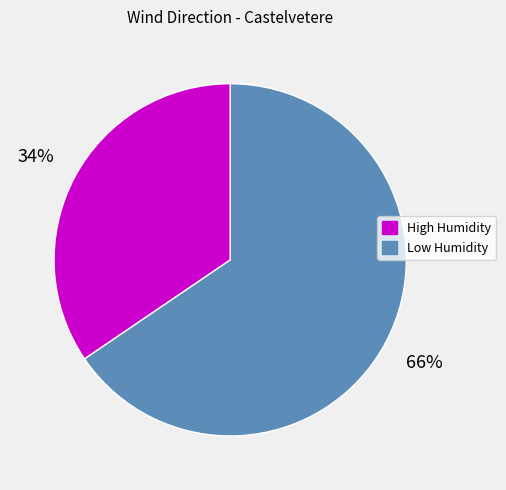

Is there a majority slice in this chart?

Yes